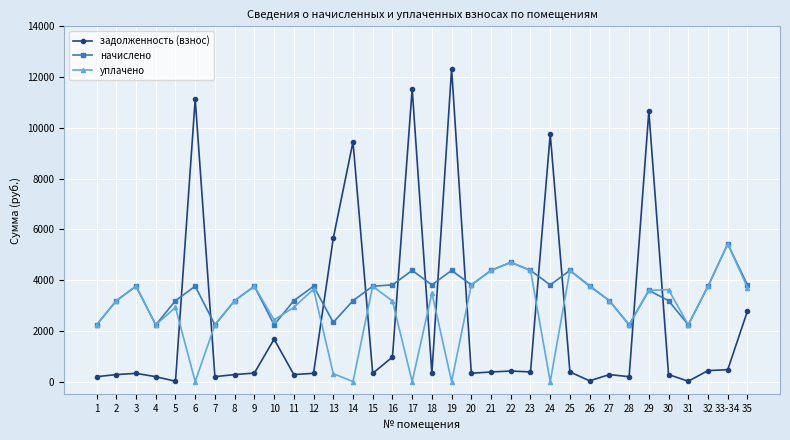

How many data points in уплачено are above 3188?

19